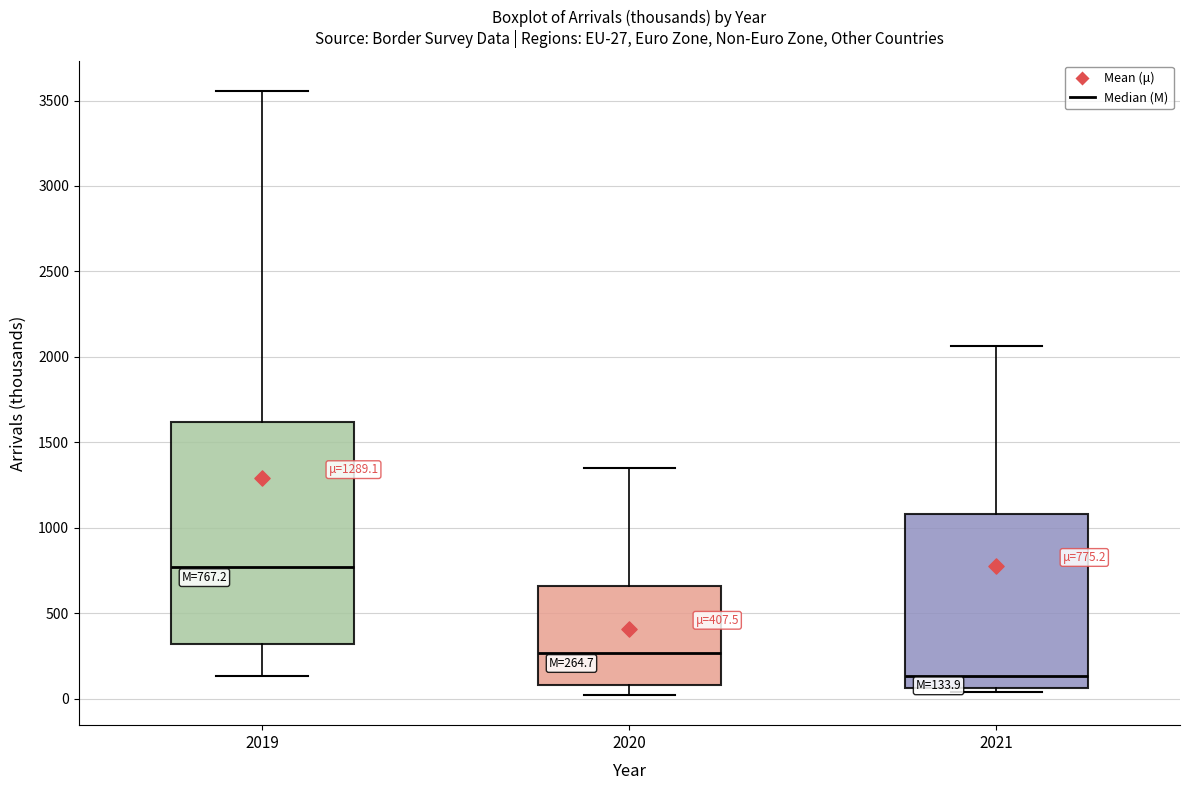

Which box is the tallest, from its lower edge to its upper edge?

2019